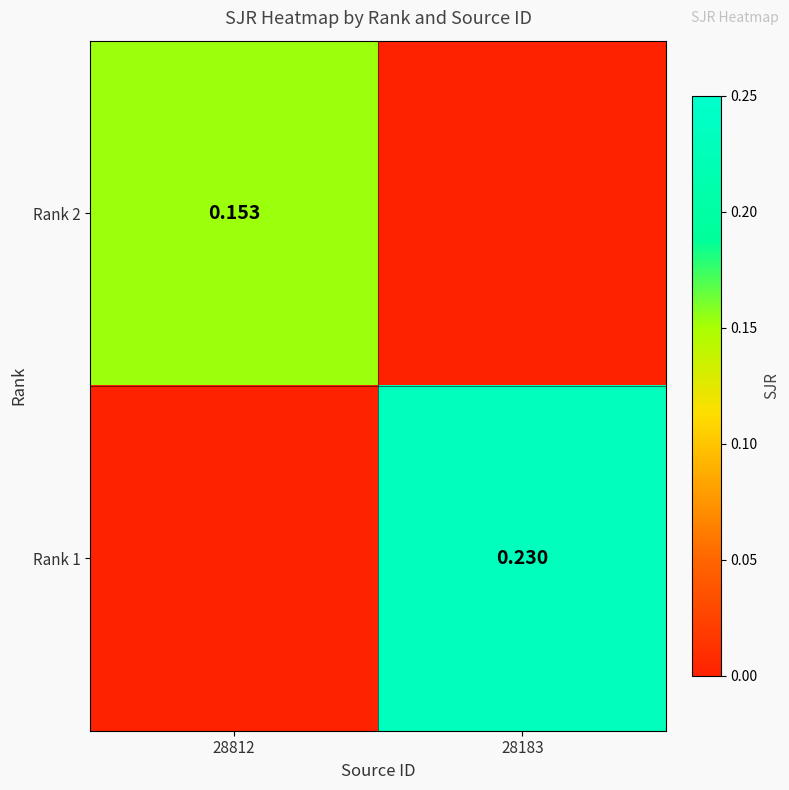

At which label is Rank 2 closest to 0?

28183